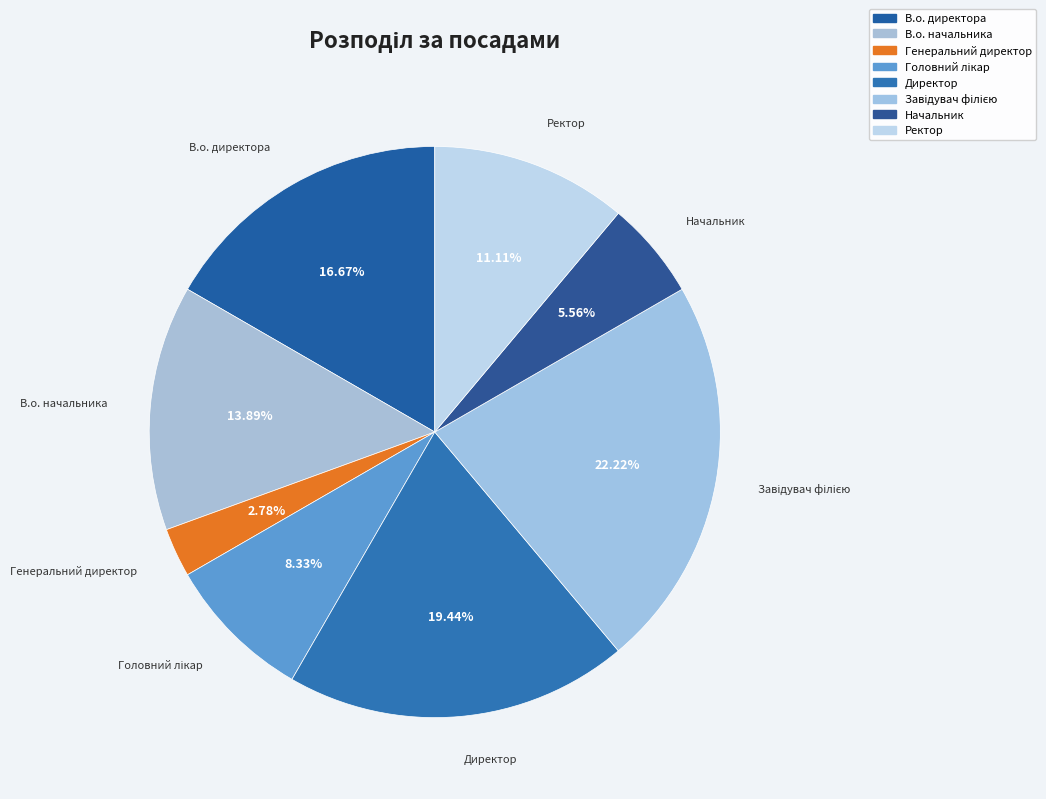

To the nearest percent, what portion does Генеральний директор represent?

3%